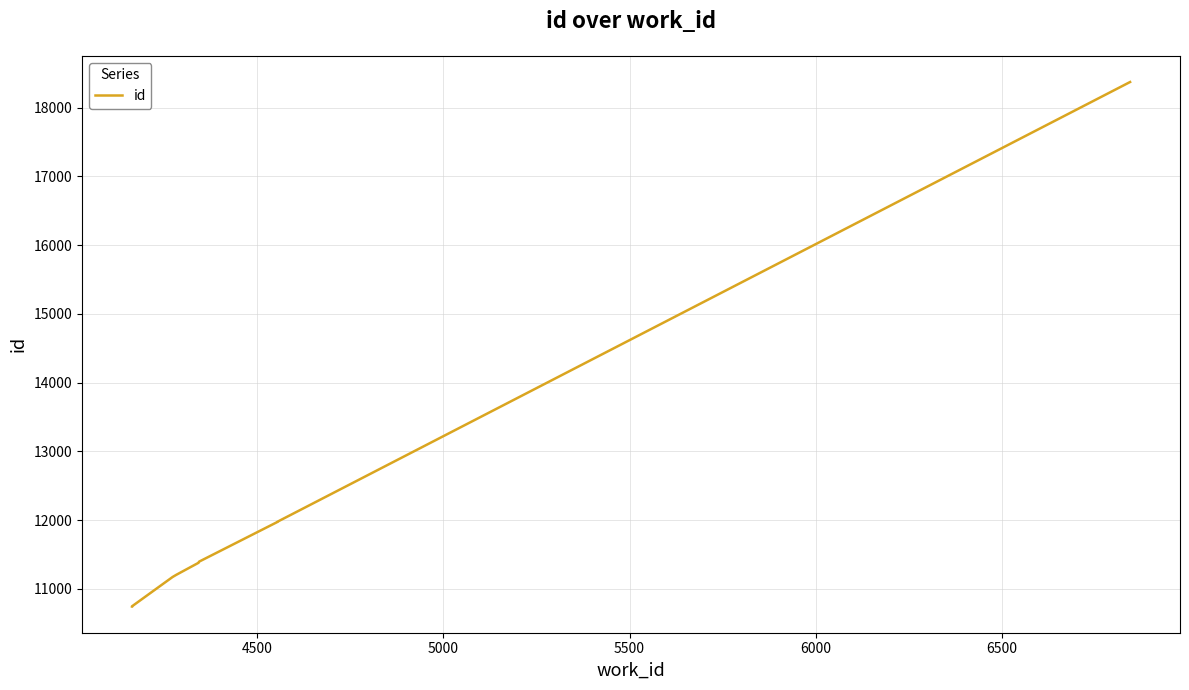

What is the greatest value displayed?

18373